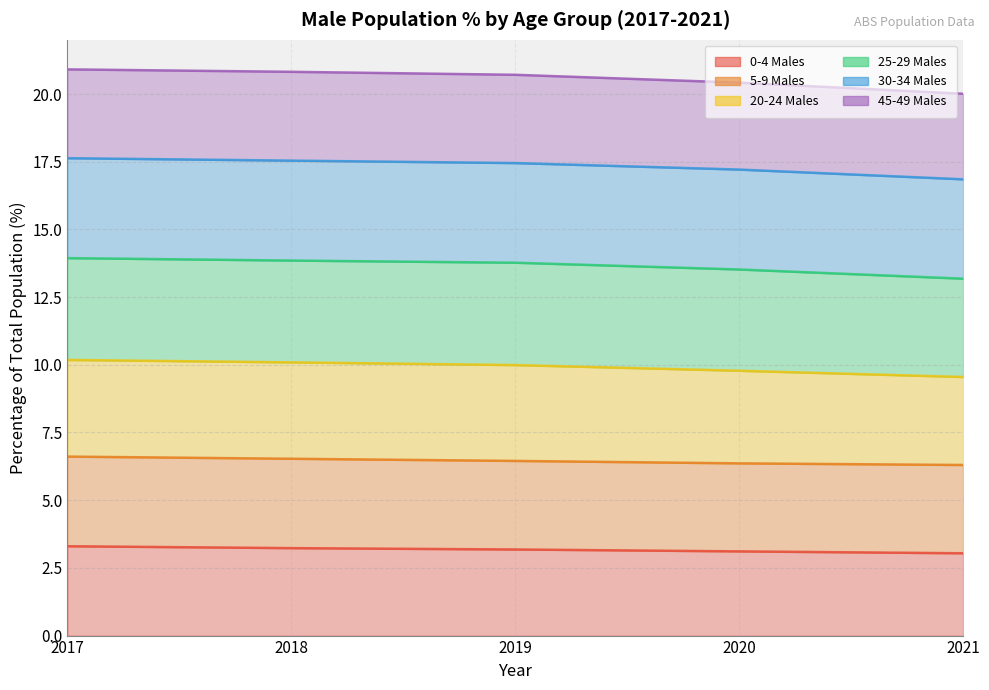

What is the average value of the 0-4 Males series?

3.2